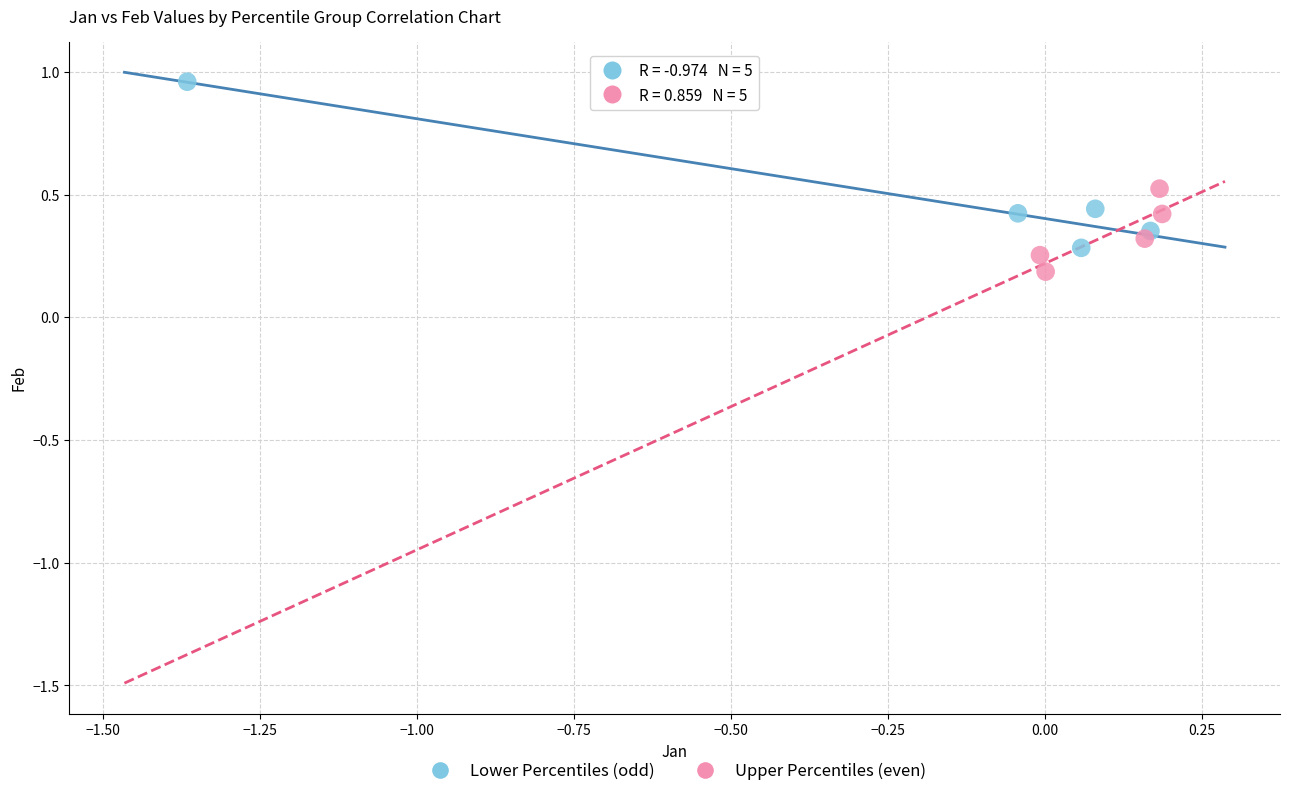

Which series contains the highest Y value?

Lower Percentiles (odd)